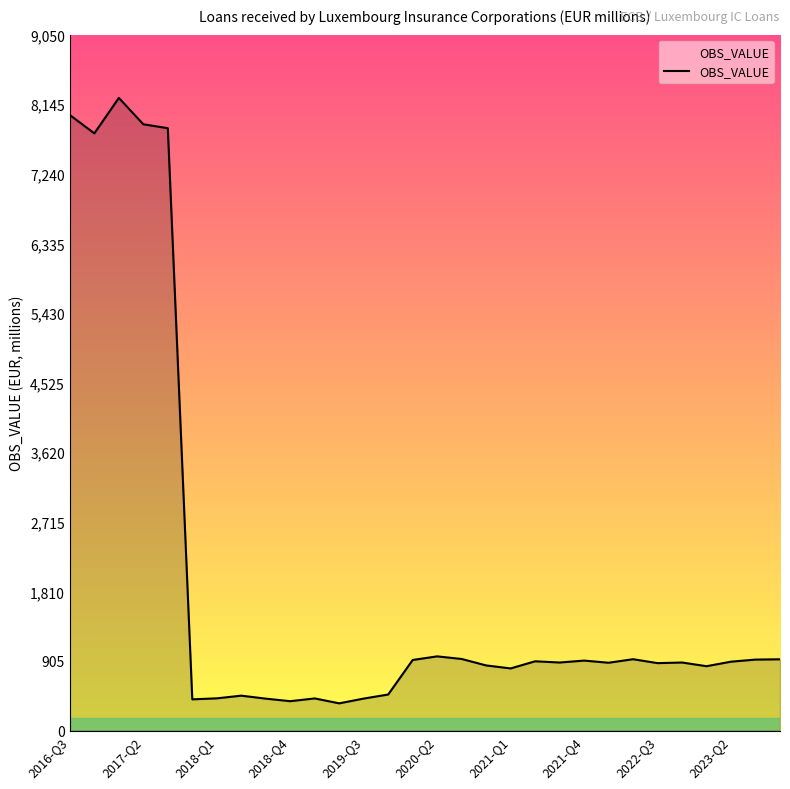

What is the minimum value shown in the chart?

354